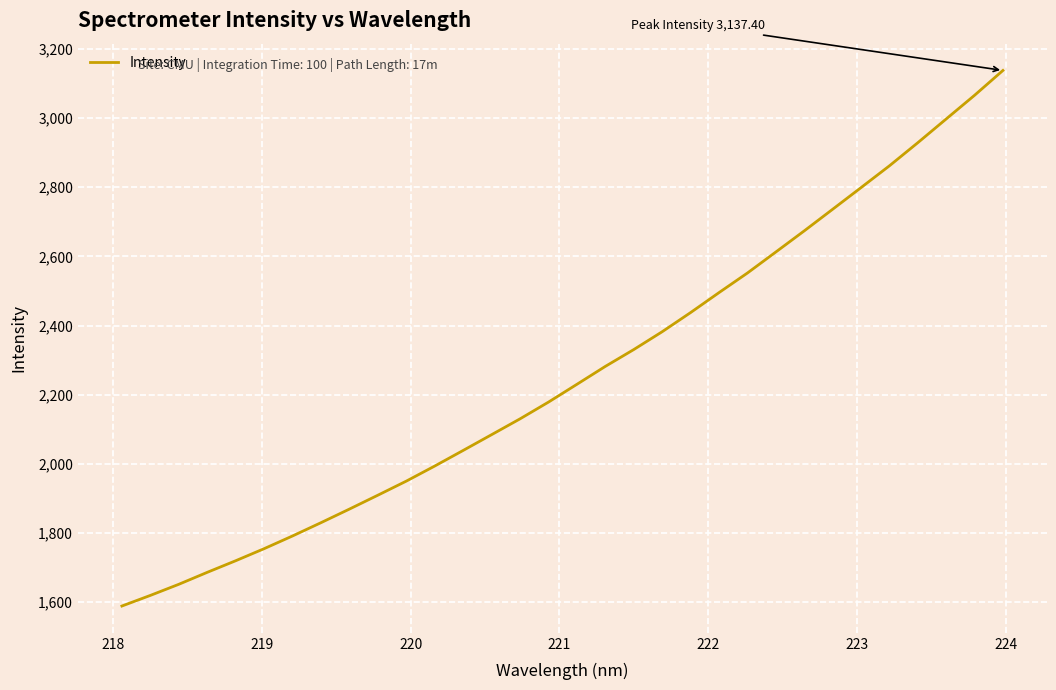

True or false: the data has more than 1 interior local peaks.

False